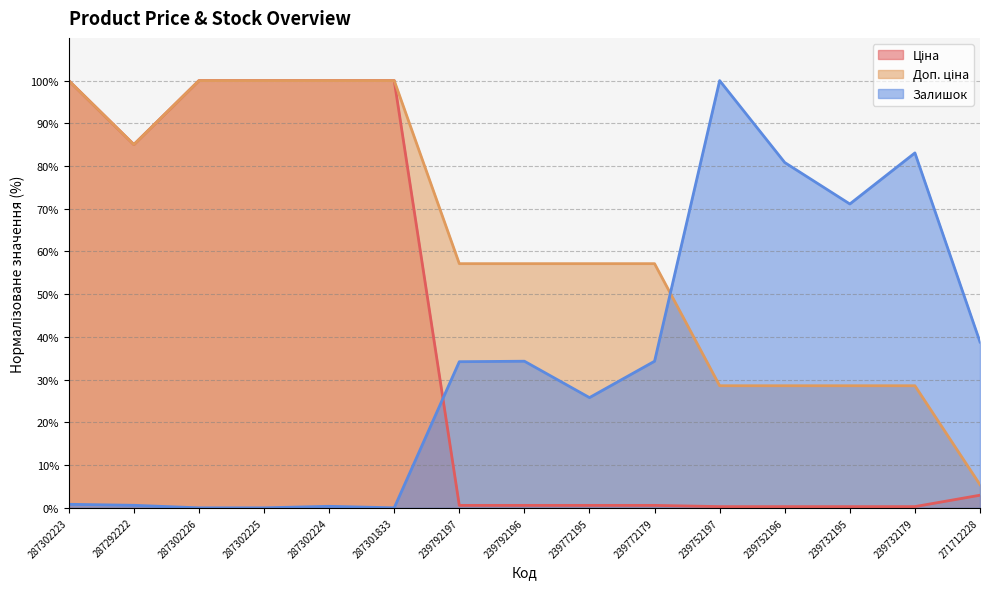

What is the sum of the Доп. ціна values at 287292222 and 271712228?

90.5